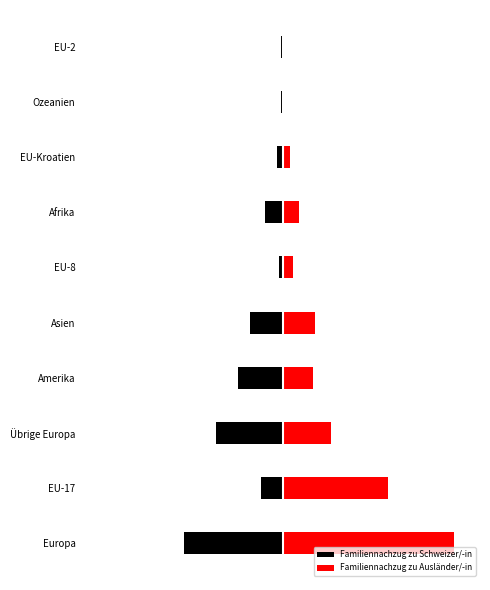

Is it true that Familiennachzug zu Schweizer/-in equals -37 at Übrige Europa?

True